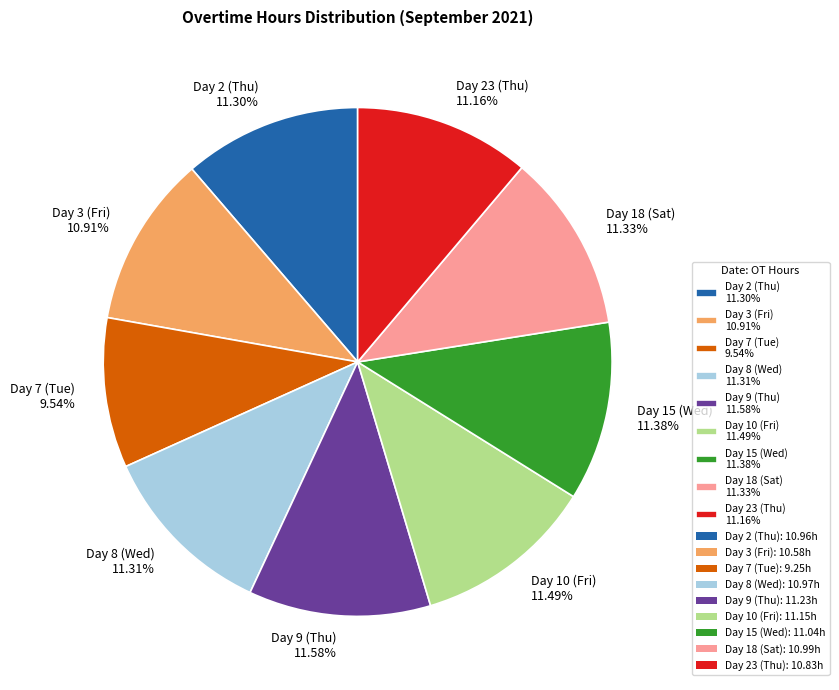

To the nearest percent, what is the difference between the largest and smallest slice percentages?

2%